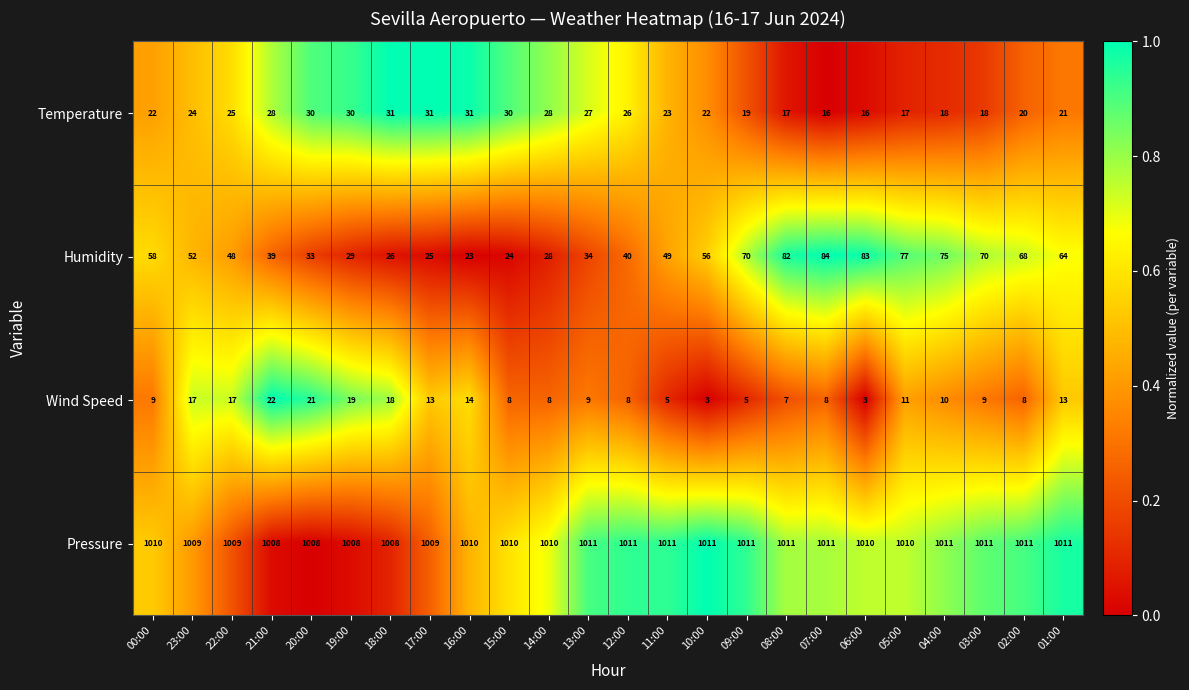

True or false: Humidity has a value of 98 at 01:00.

False